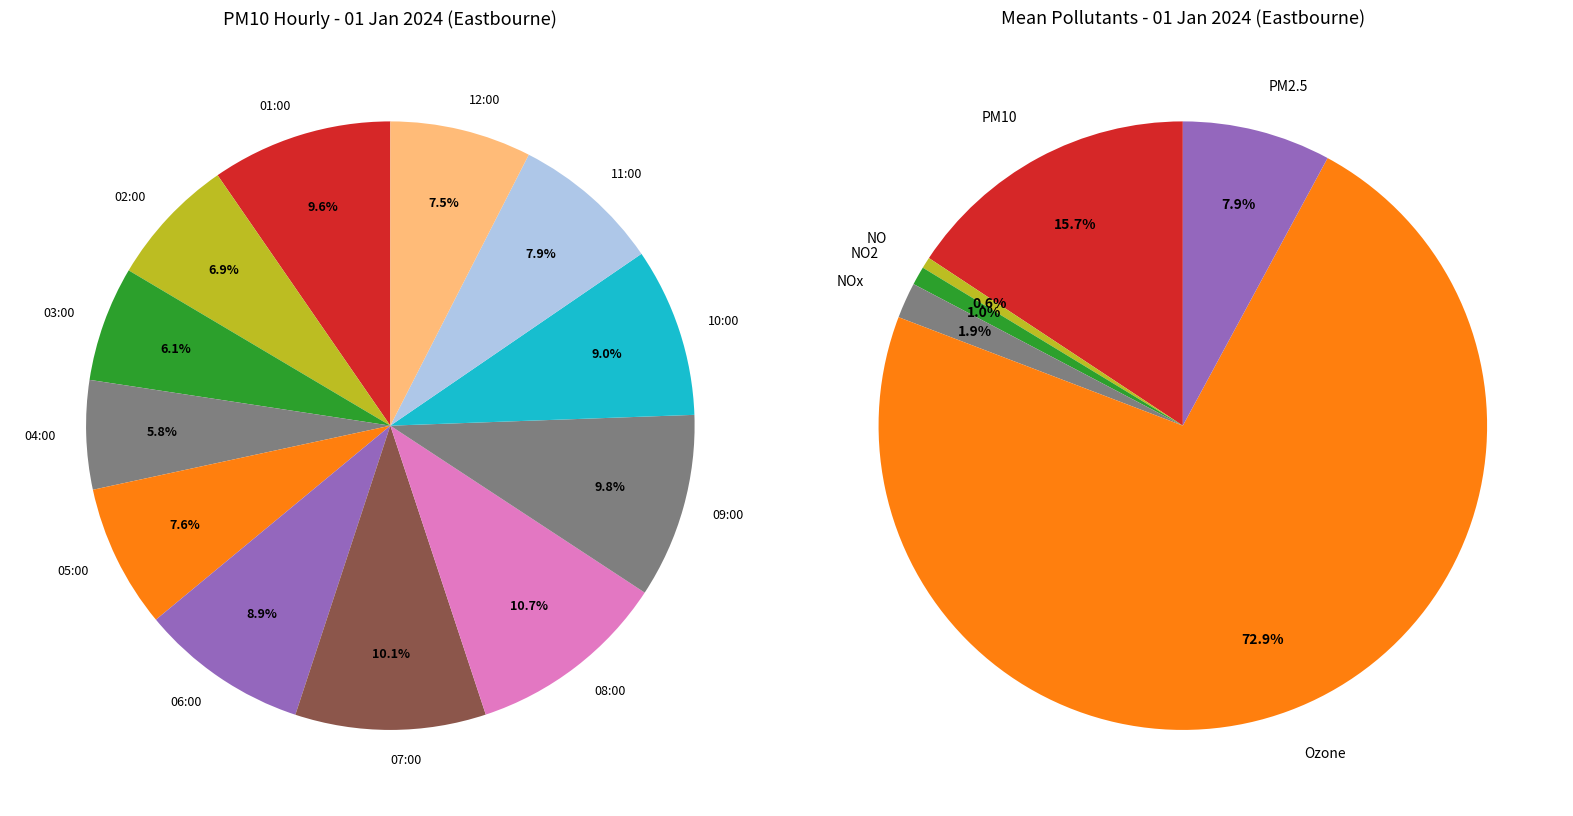

True or false: 12:00 accounts for 1% of the total.

False